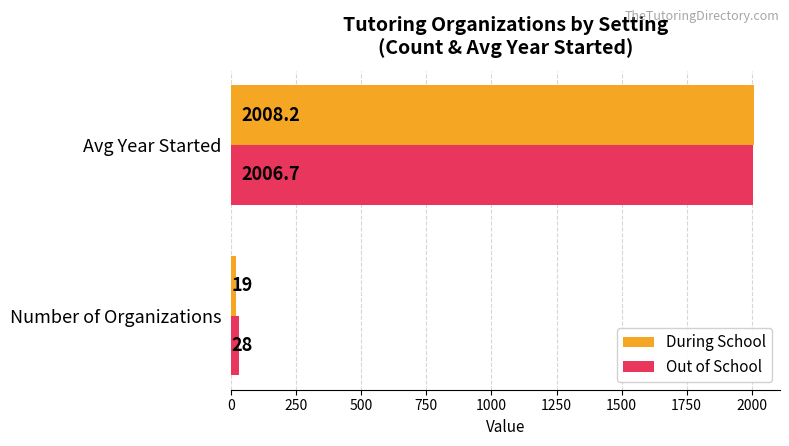

The Out of School series shows 2631.1 at Avg Year Started. True or false?

False